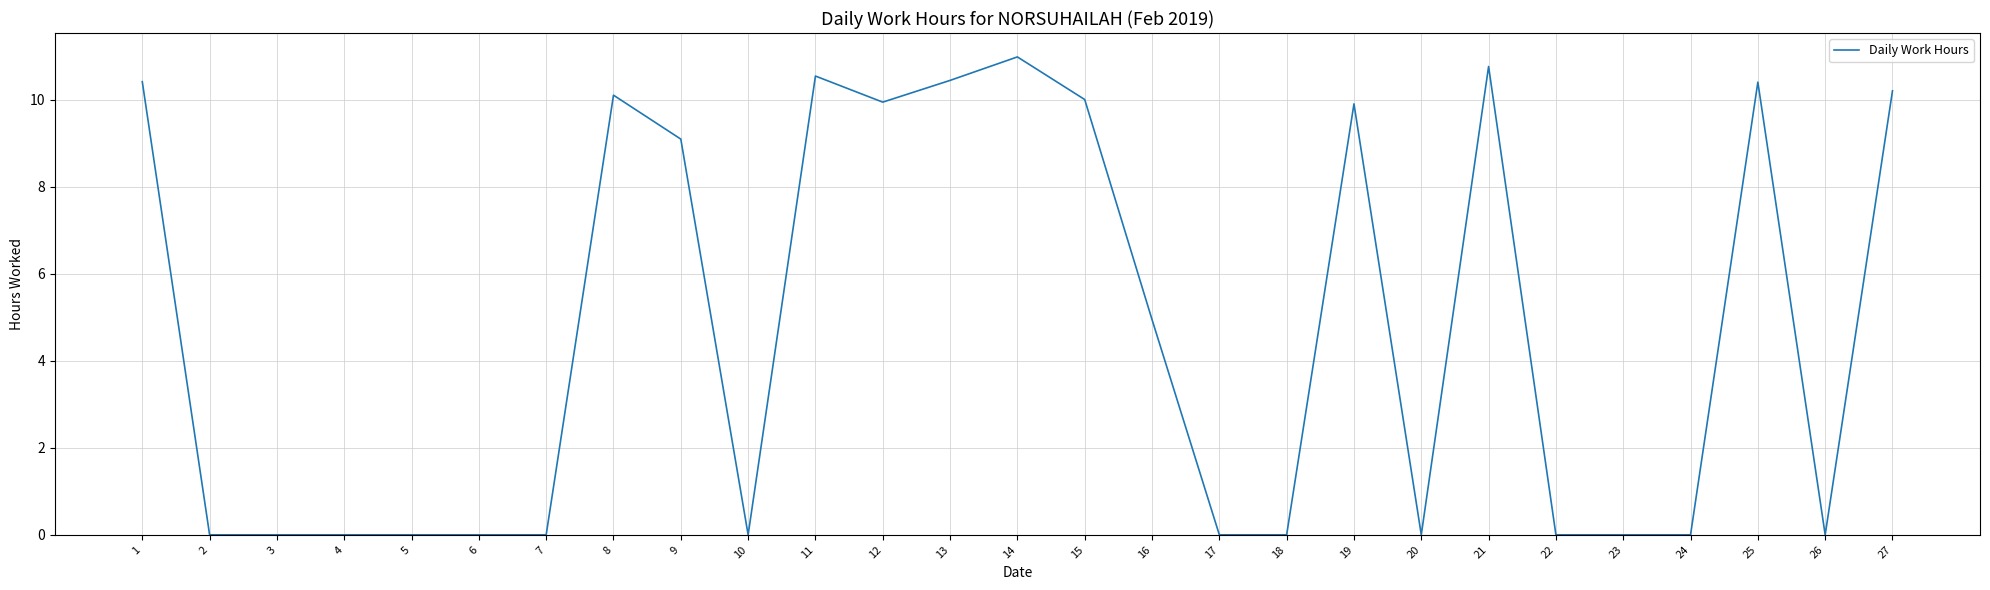

Approximately how many times larger is the value at 19 compared to 1?

1.0